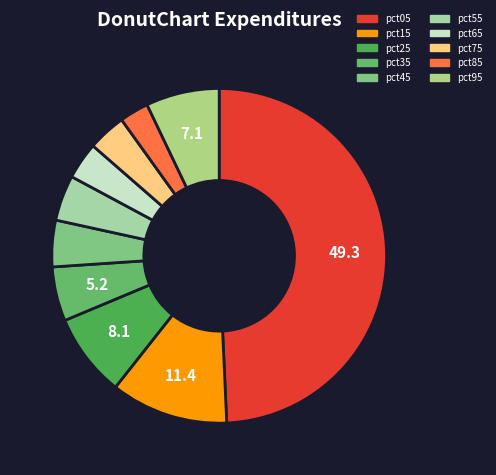

Between pct95 and pct05, which is larger?

pct05